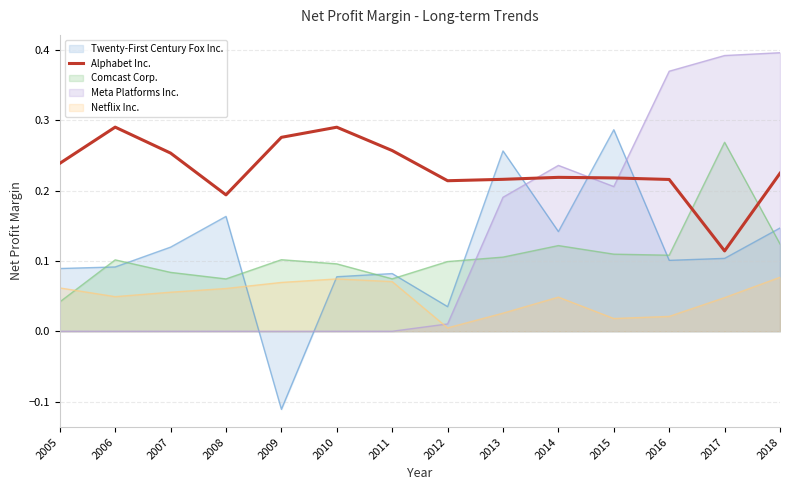

List the labels in order of value, smallest first.

2017, 2008, 2012, 2016, 2013, 2015, 2014, 2018, 2005, 2007, 2011, 2009, 2010, 2006